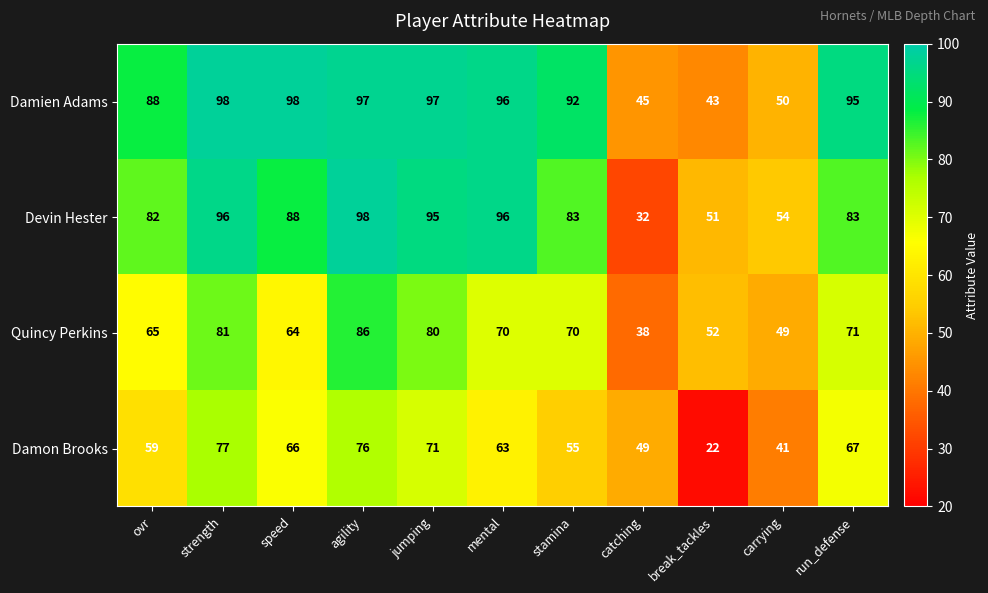

What is the difference between the maximum and minimum values in the Damon Brooks series?

55